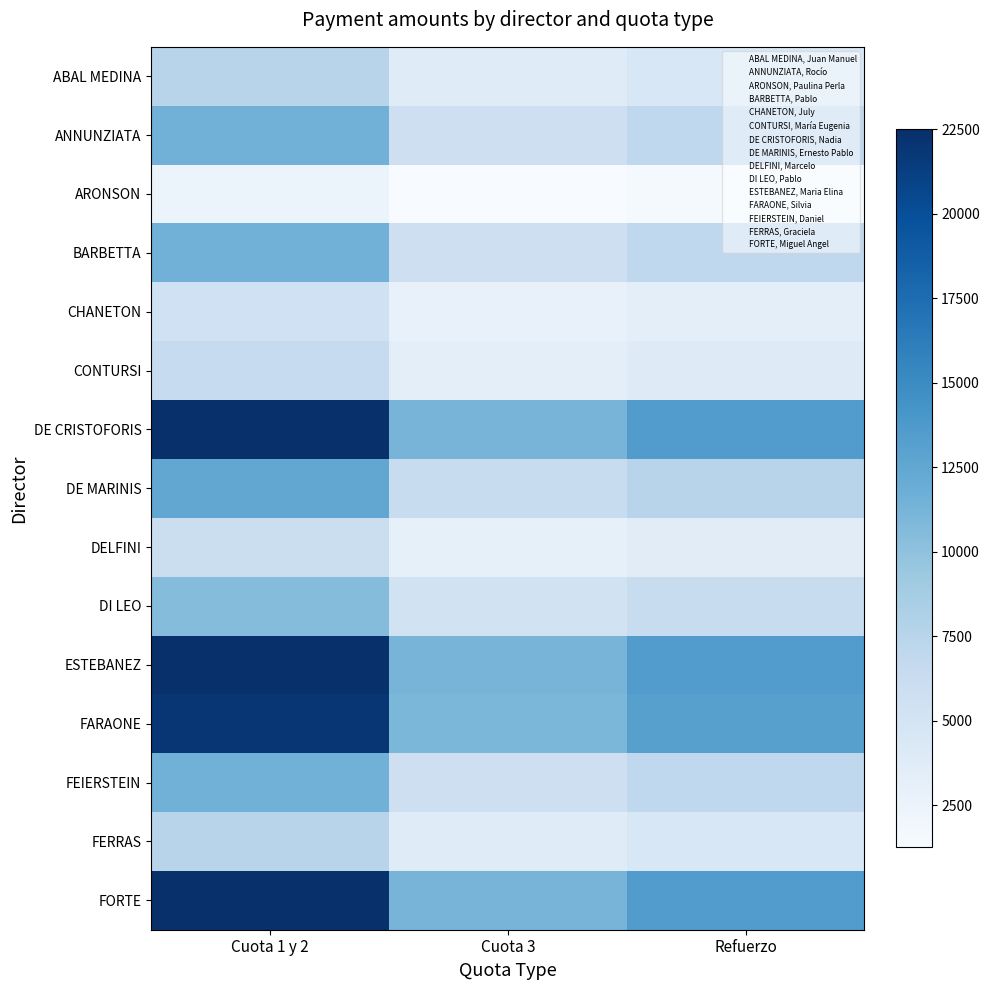

What is the spread (max minus min) of values at Refuerzo?

12000